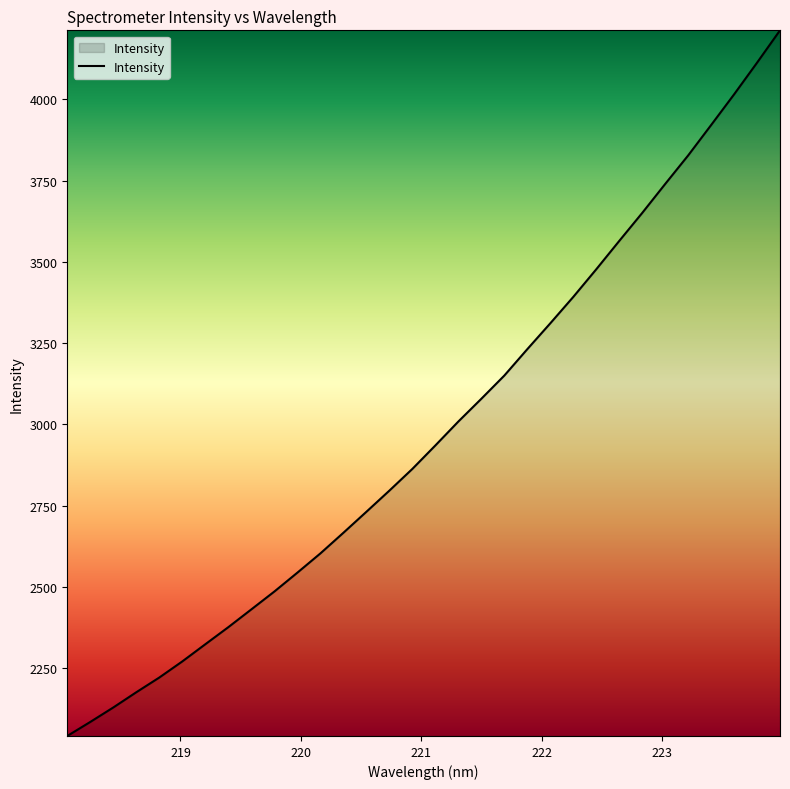

What is the minimum value shown in the chart?

2041.1